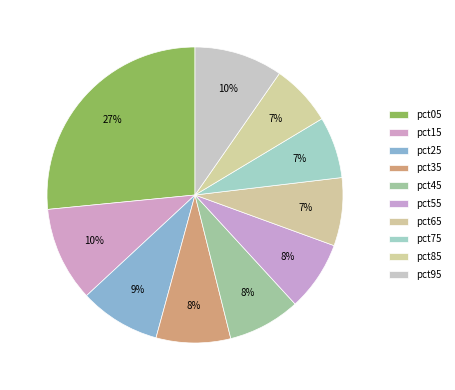

How many slices are in this pie chart?

10